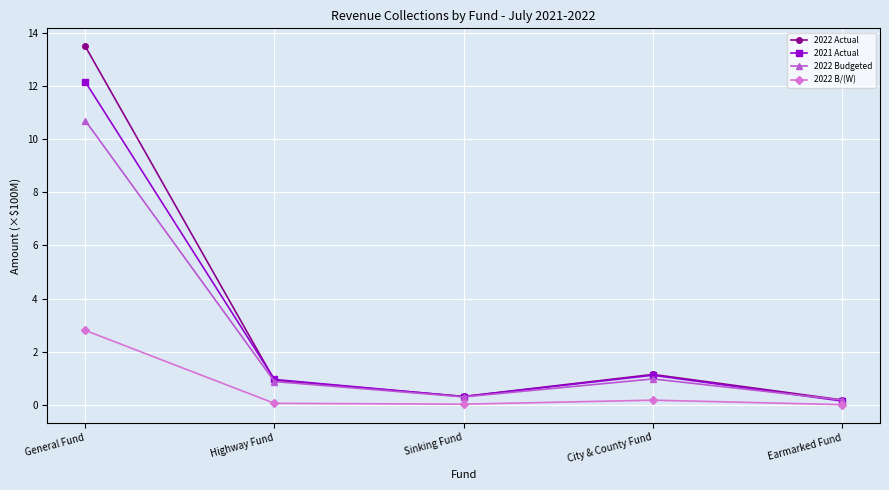

The 2022 B/(W) series shows 1.2 at General Fund. True or false?

False